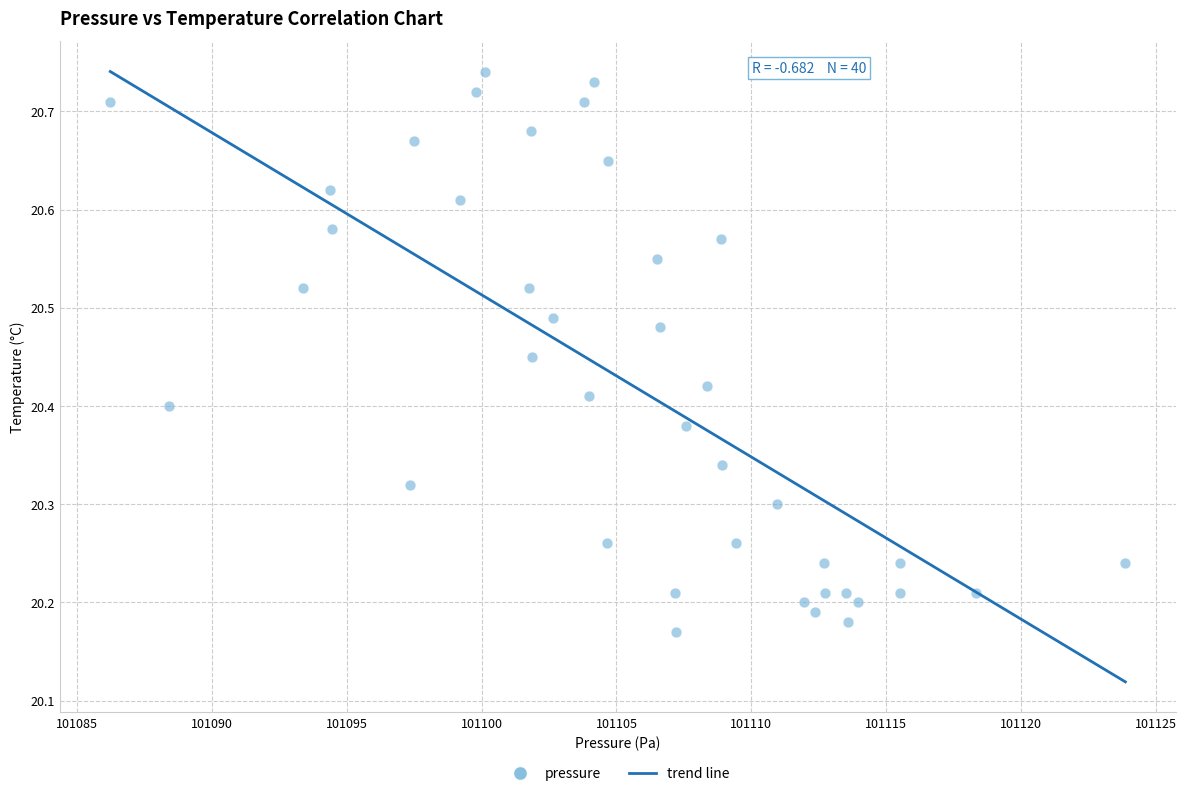

What is the range of X values (max minus min)?

37.7